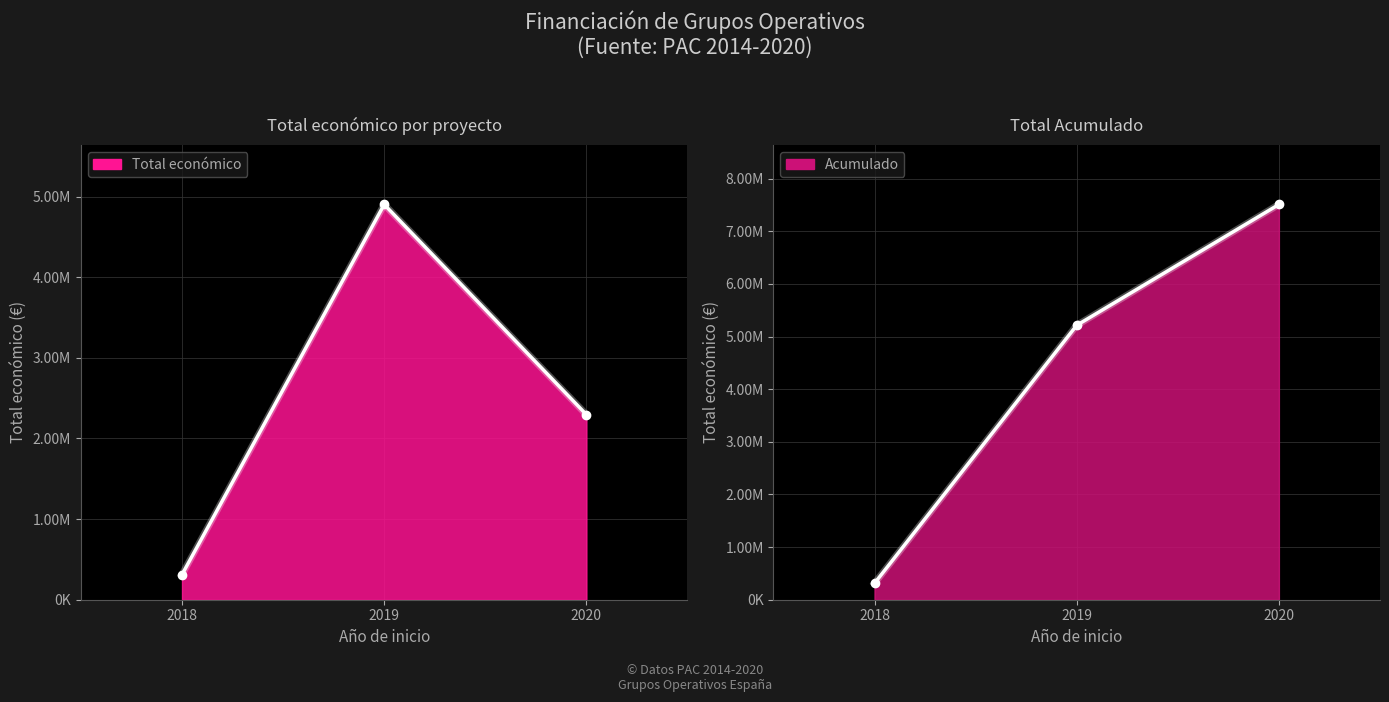

At how many categories does at least one series exceed 518116?

2